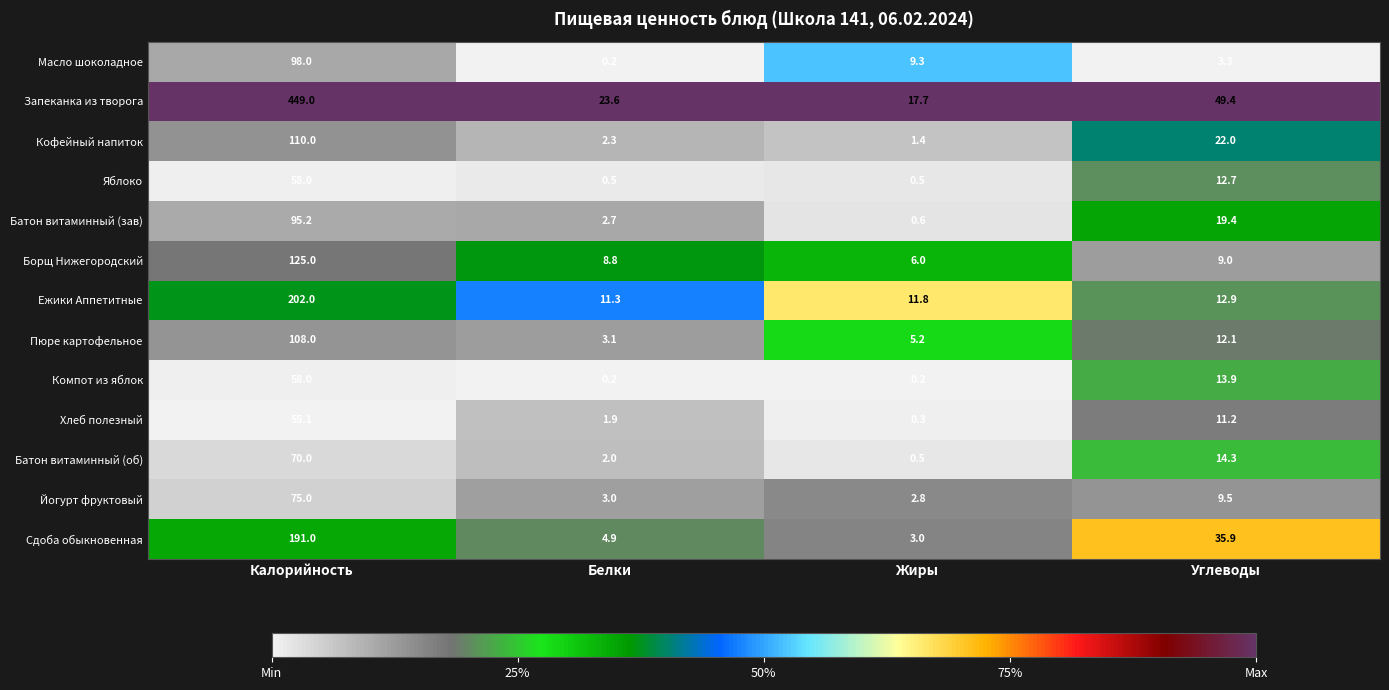

The value of Масло шоколадное at Калорийность is 98.0. True or false?

True